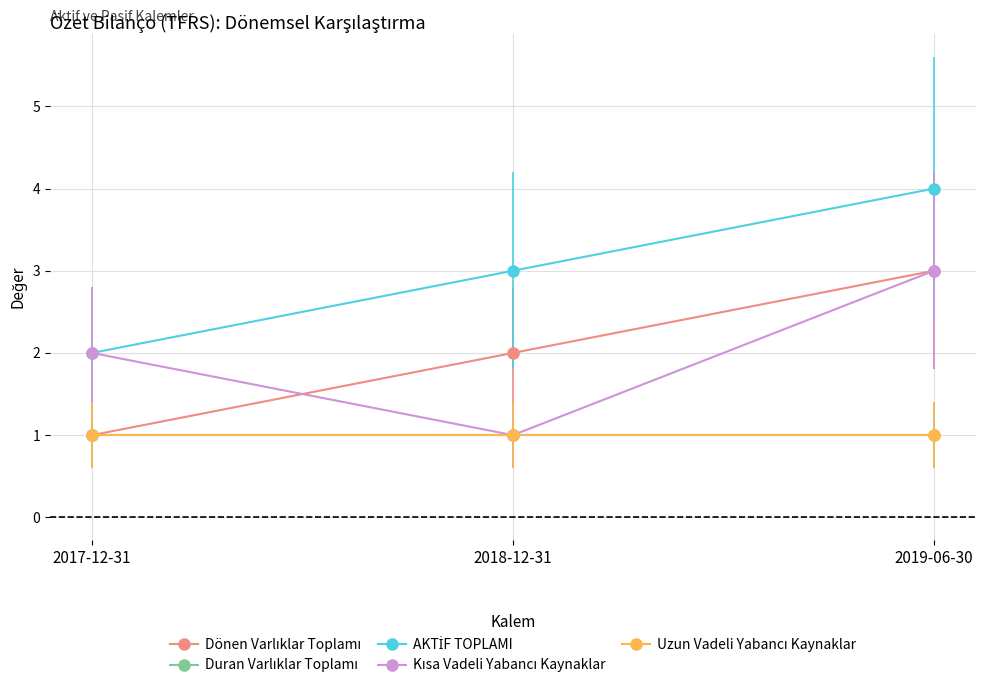

What is the label of the 1st point from the left?

2017-12-31